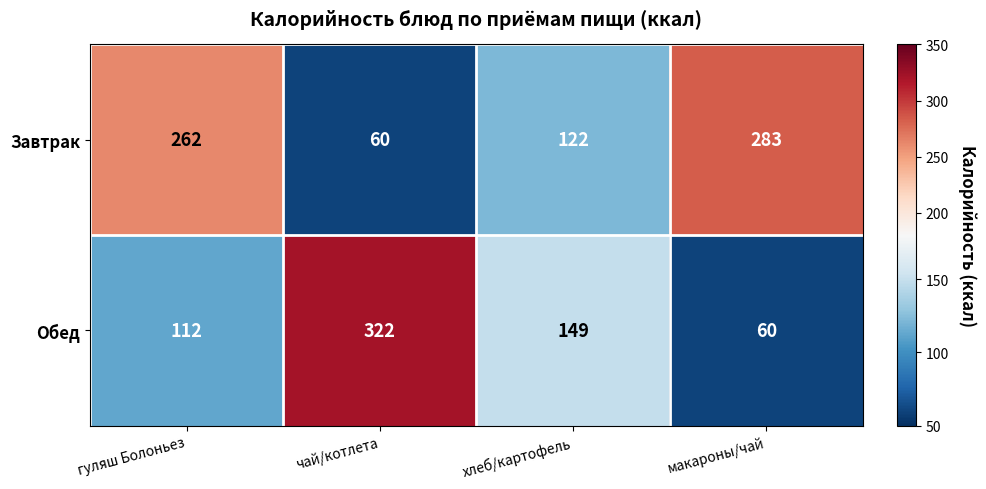

How many categories are shown in the chart?

4